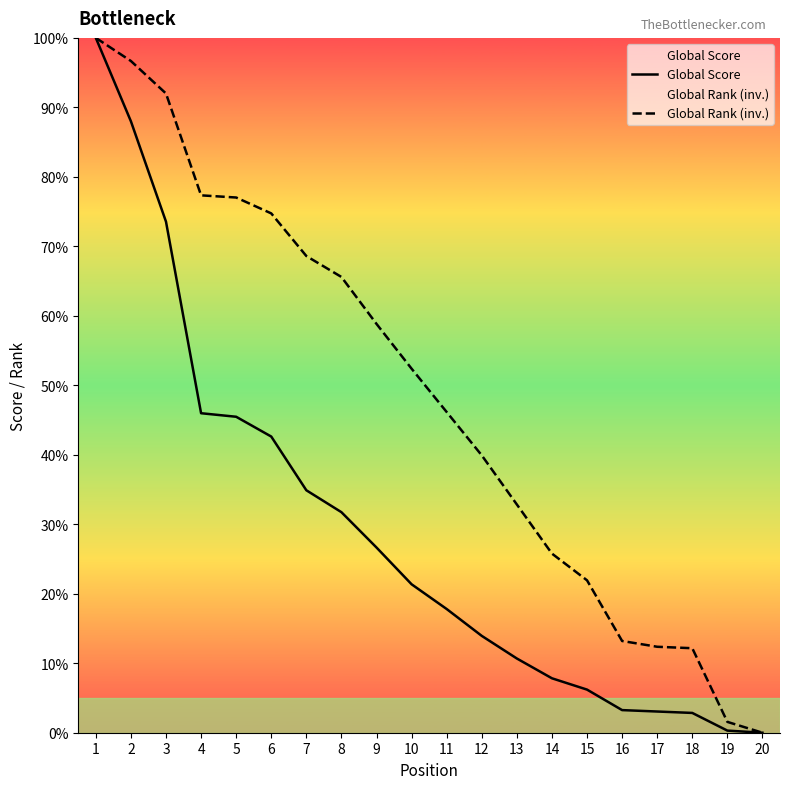

True or false: Global Score and Global Rank (inv.) intersect in this chart.

False